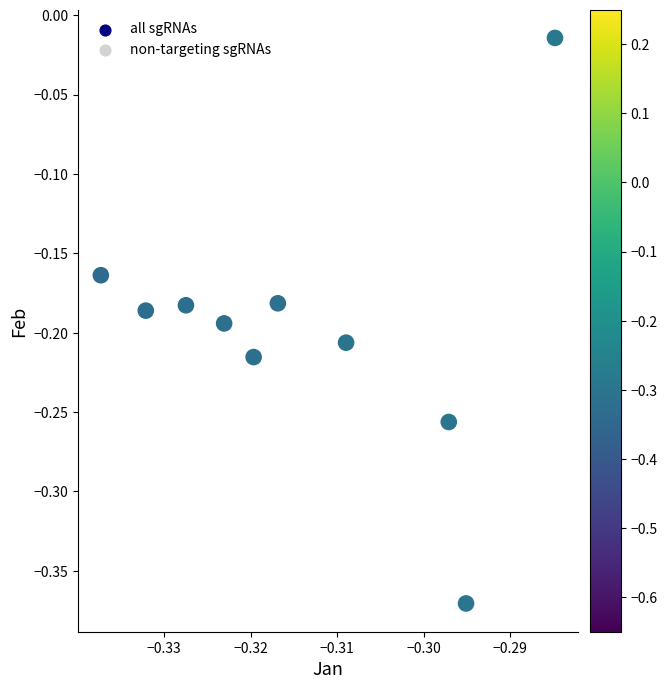

How many points are shown in the scatter plot?

10